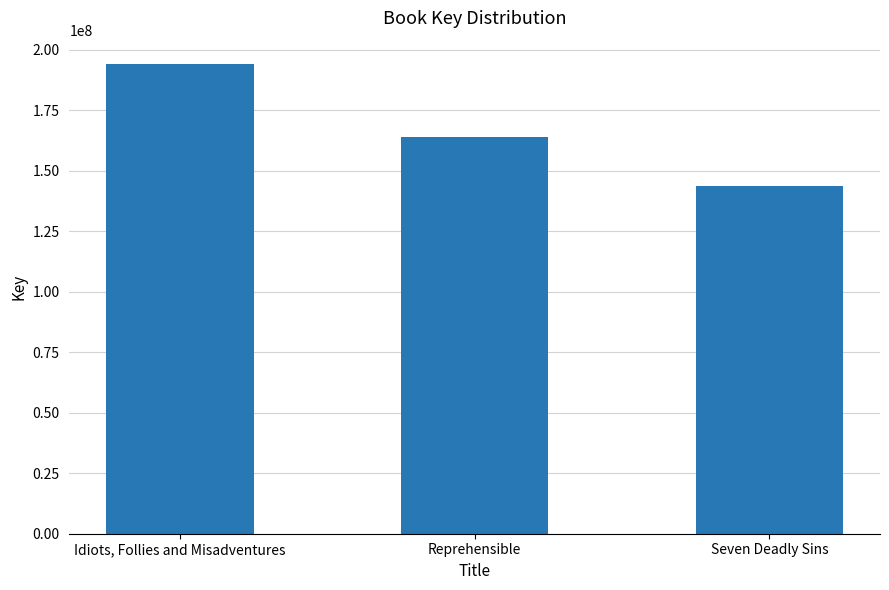

Where is the data nearest to the value 168774674?

Reprehensible